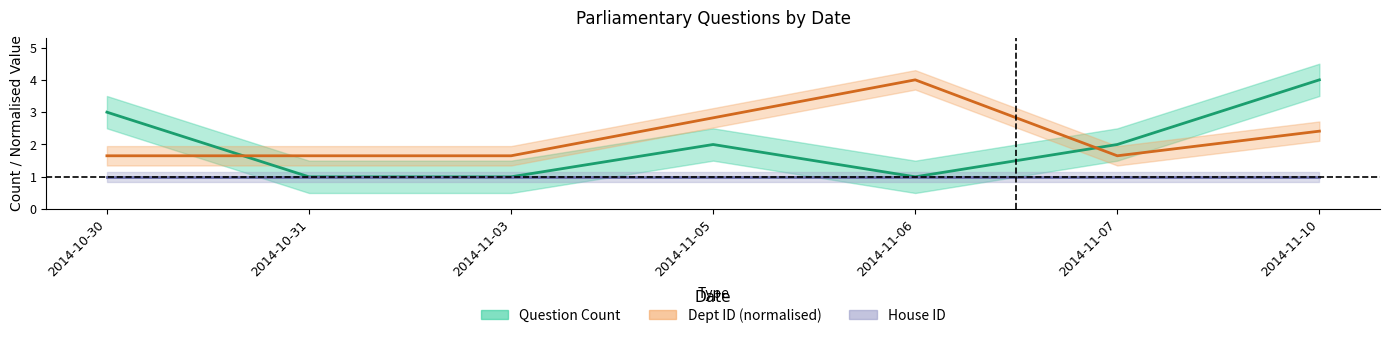

What is the label of the 1st point from the right?

2014-11-10